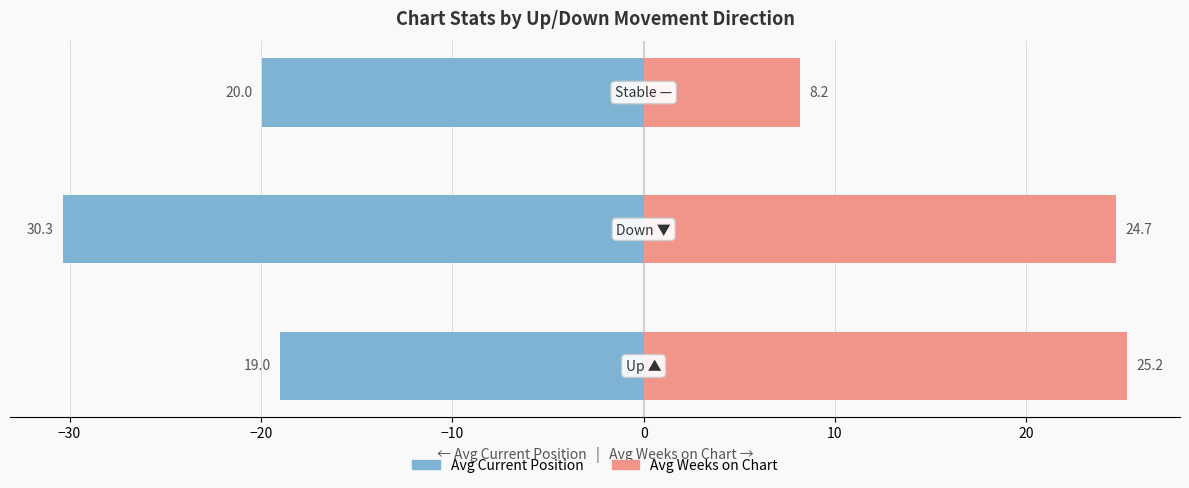

Which series changed the most between −30 and −20?

Avg Weeks on Chart